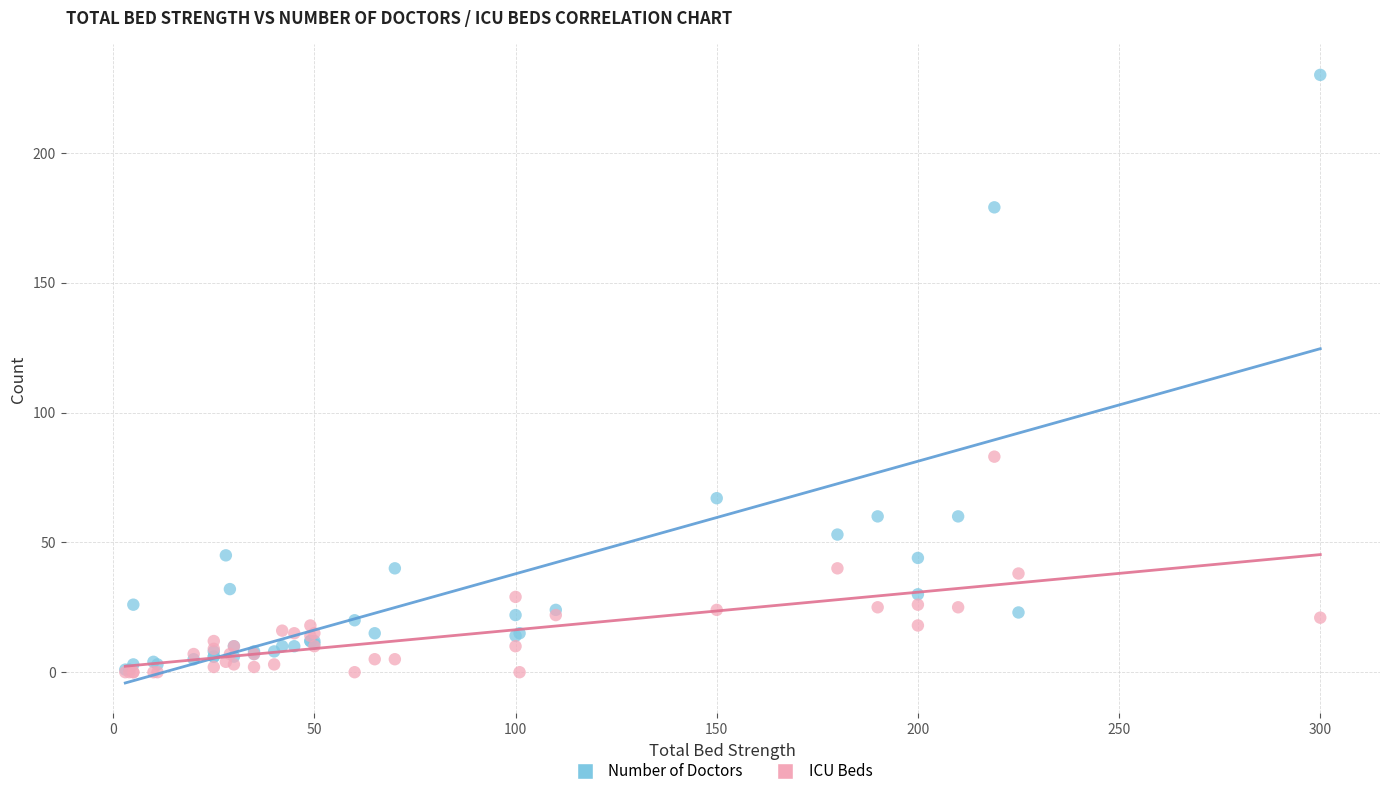

In the Number of Doctors series, what Y value is closest to 115?

67